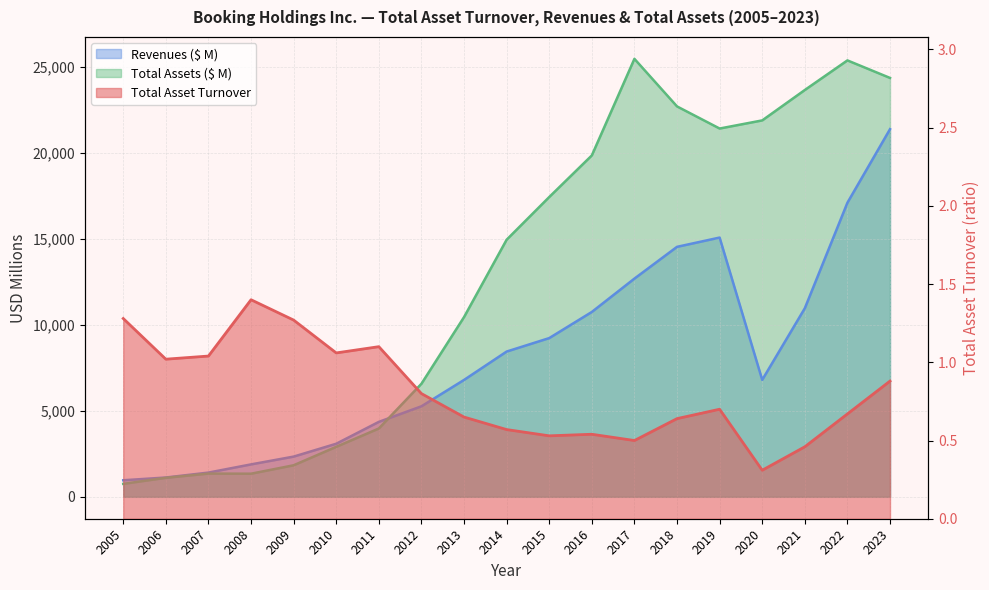

Reading right to left, transcribe all the data shown in this chart.

Total Asset Turnover: 2023=0.9	2022=0.7	2021=0.5	2020=0.3	2019=0.7	2018=0.6	2017=0.5	2016=0.5	2015=0.5	2014=0.6	2013=0.7	2012=0.8	2011=1.1	2010=1.1	2009=1.3	2008=1.4	2007=1.0	2006=1.0	2005=1.3
Revenues ($ M): 2023=21365.0	2022=17090.0	2021=10958.0	2020=6796.0	2019=15066.0	2018=14527.0	2017=12681.0	2016=10743.0	2015=9224.0	2014=8442.0	2013=6793.0	2012=5261.0	2011=4356.0	2010=3085.0	2009=2338.0	2008=1885.0	2007=1409.0	2006=1123.0	2005=963.0
Total Assets ($ M): 2023=24342.0	2022=25361.0	2021=23641.0	2020=21874.0	2019=21402.0	2018=22687.0	2017=25451.0	2016=19839.0	2015=17421.0	2014=14941.0	2013=10444.0	2012=6570.0	2011=3971.0	2010=2906.0	2009=1834.0	2008=1344.0	2007=1351.0	2006=1106.0	2005=754.0